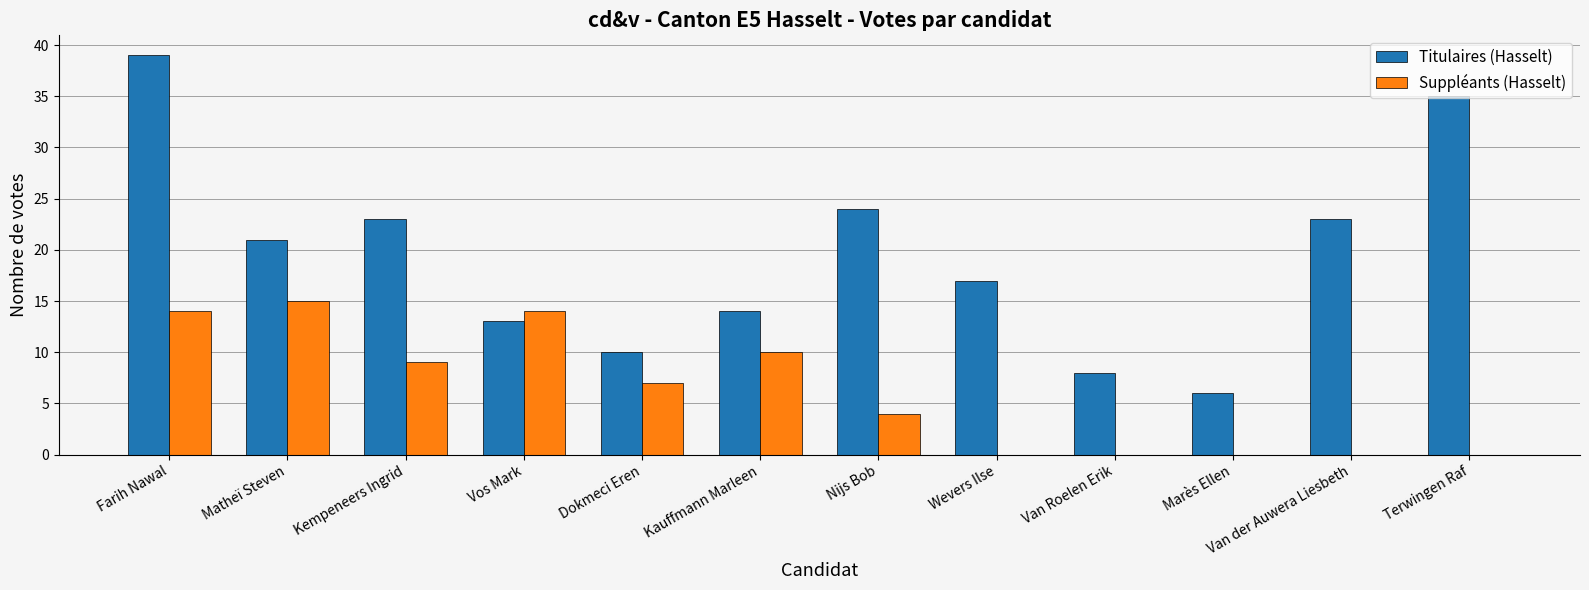

Are the bars horizontal?

No